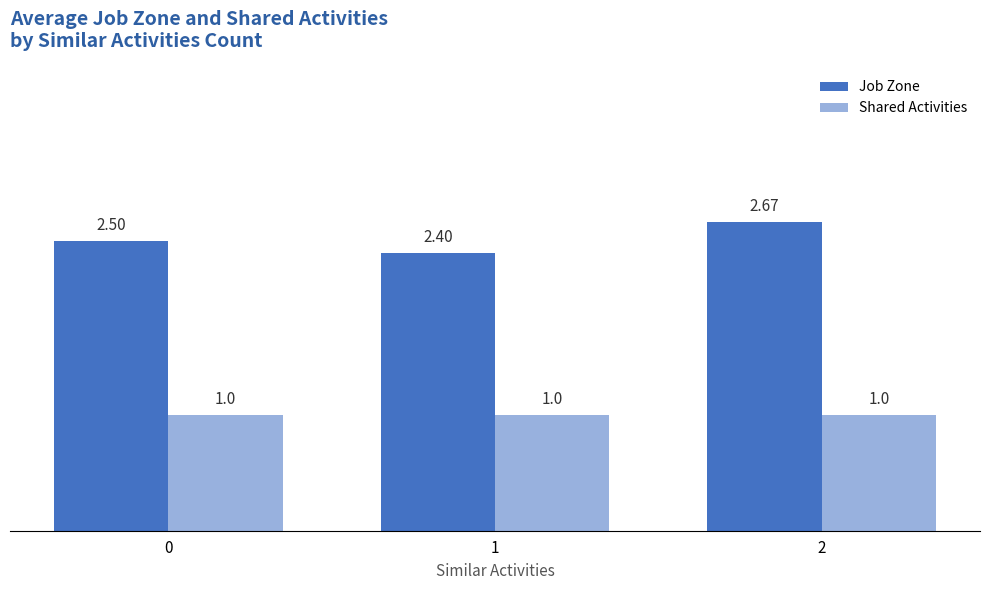

Reading left to right, list all the values displayed in this chart.

Job Zone: 0=2.5	1=2.4	2=2.7
Shared Activities: 0=1.0	1=1.0	2=1.0